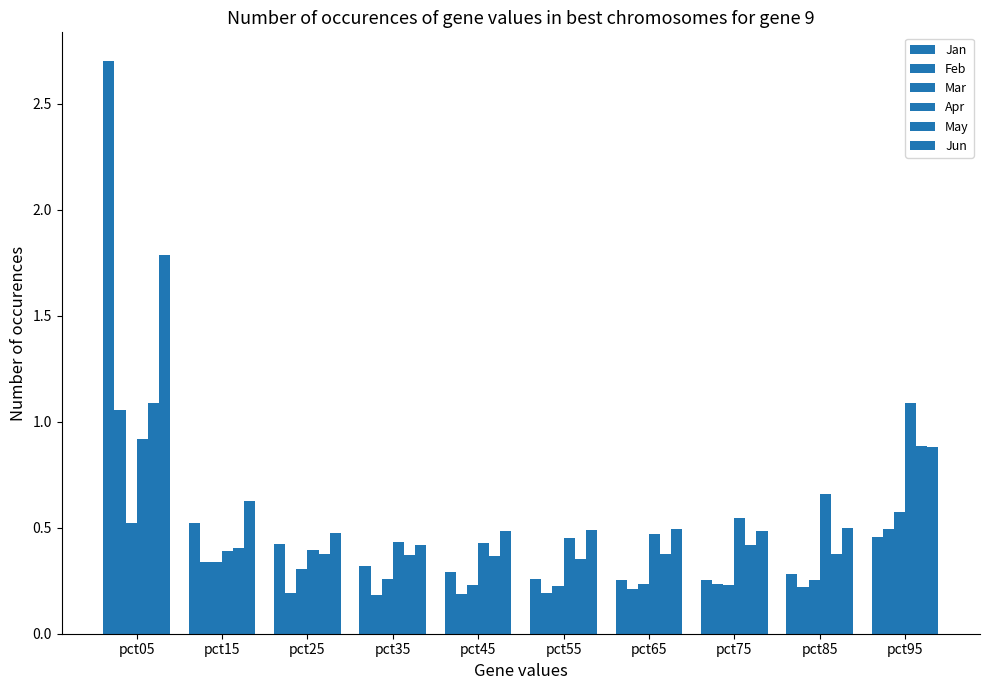

Is the value of May at pct95 greater than the value of Apr at pct55?

Yes